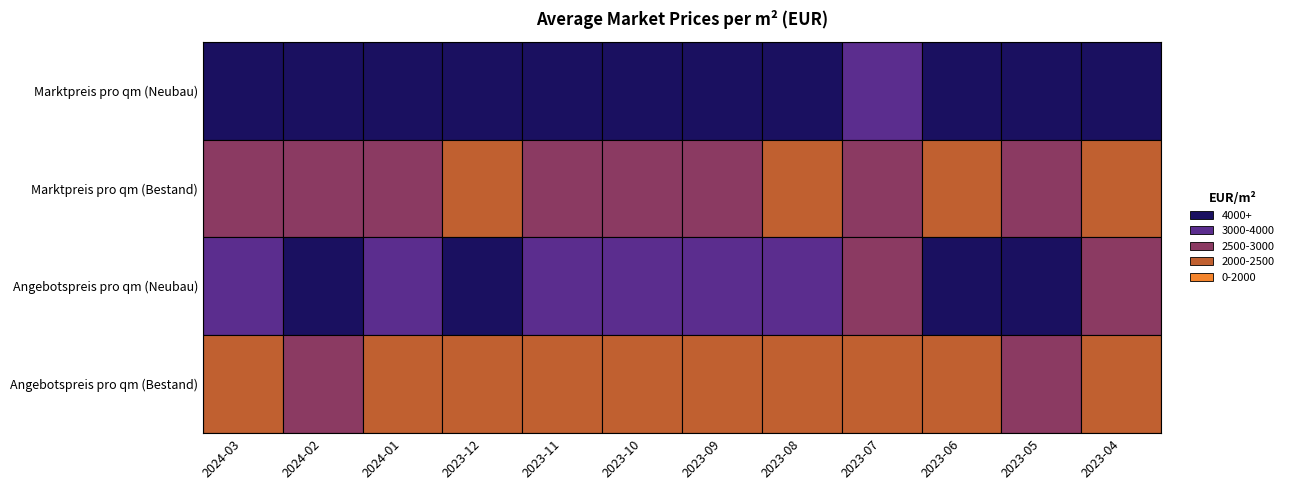

What is the sum of the Angebotspreis pro qm (Bestand) values at 2023-08 and 2023-04?

4540.0